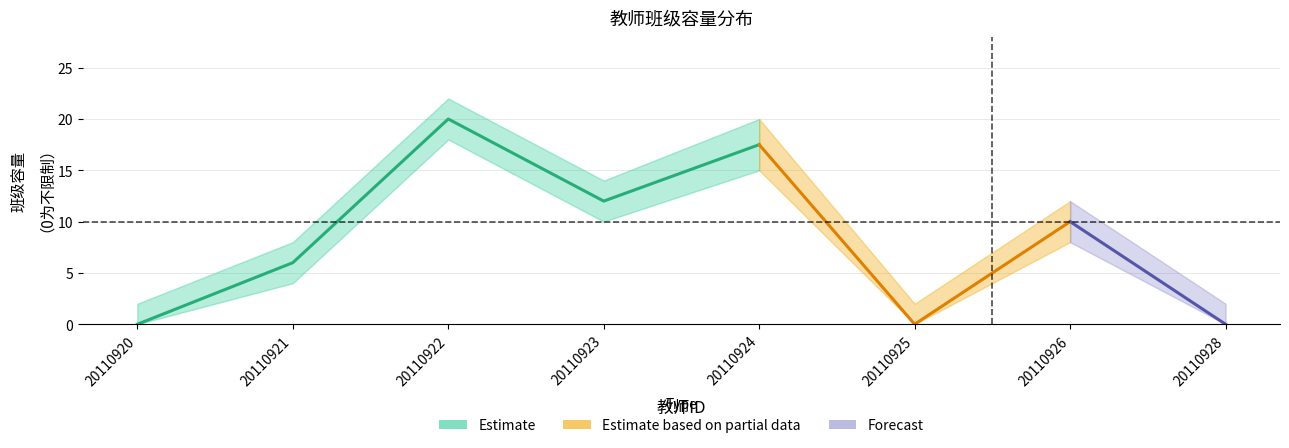

Reading left to right, what are all the values shown in this chart?

20110920=0.0	20110921=6.0	20110922=20.0	20110923=12.0	20110924=17.5	20110925=0.0	20110926=10.0	20110928=0.0